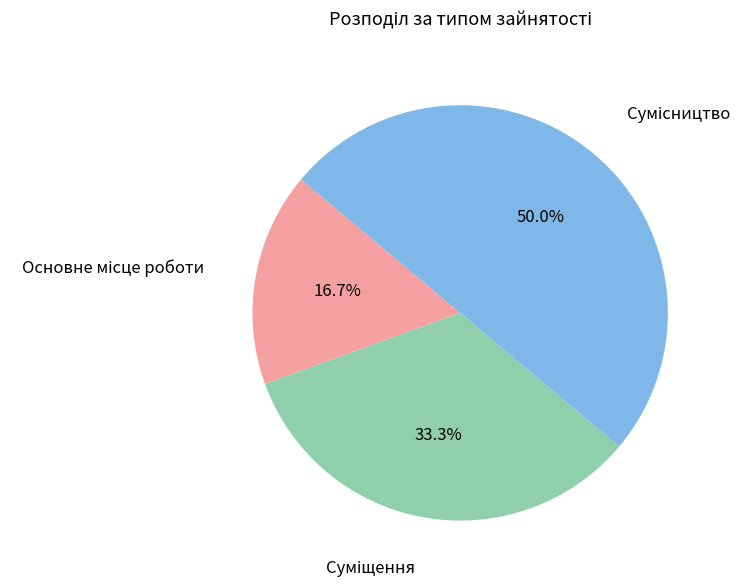

How many segments does this pie chart have?

3